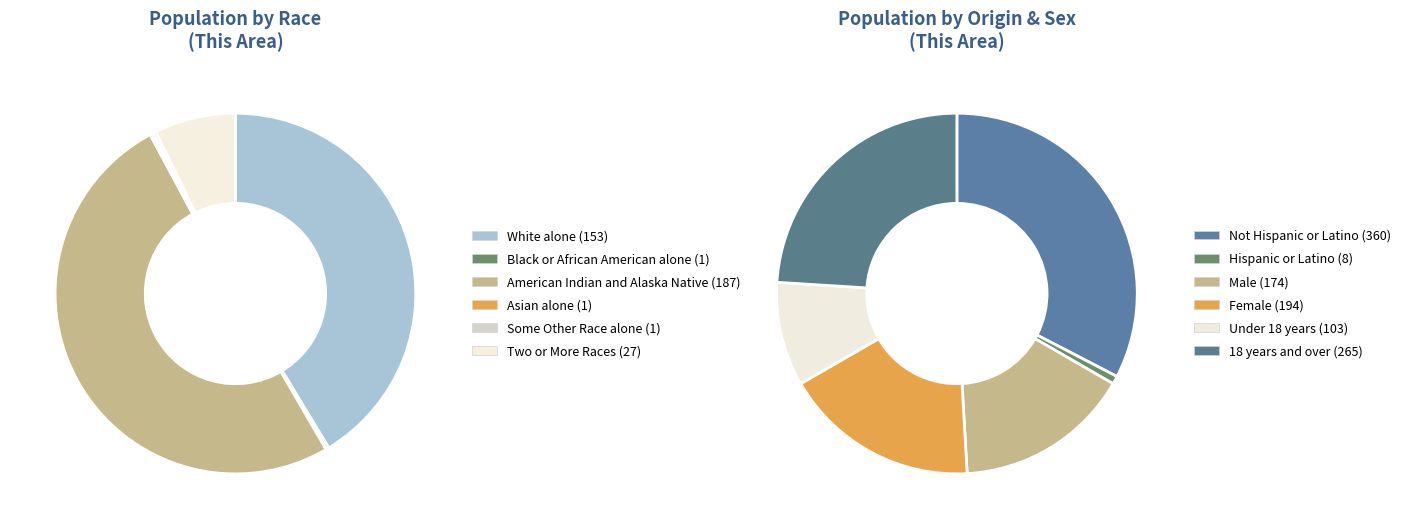

Does Asian alone account for over 50% of the chart?

No